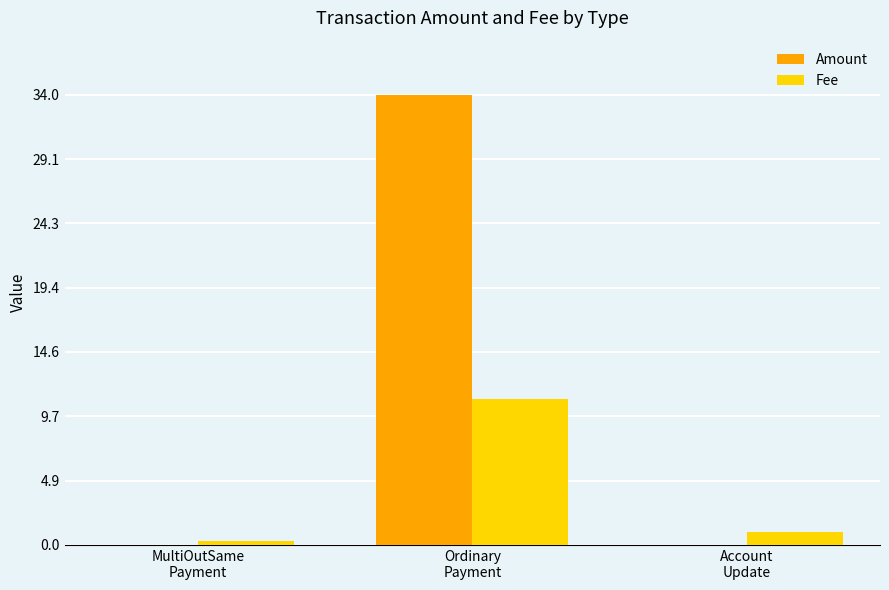

What is the average value of the Fee series?

4.1